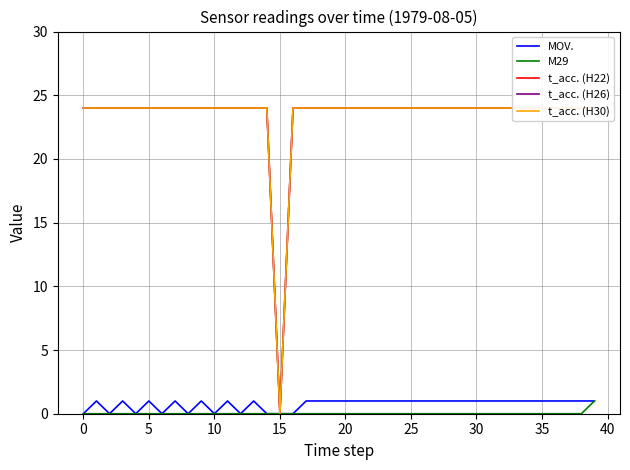

The t_acc. (H26) series shows 24 at 39. True or false?

True